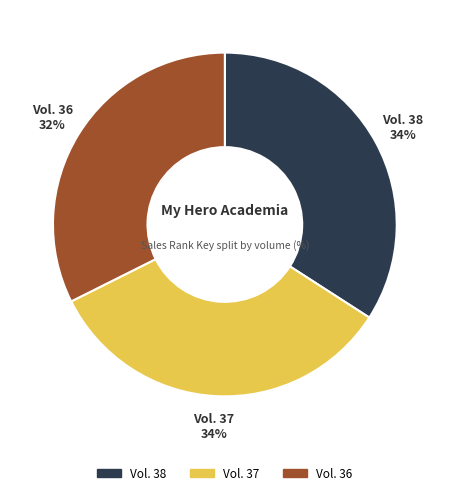

Does Vol. 37 account for over 50% of the chart?

No